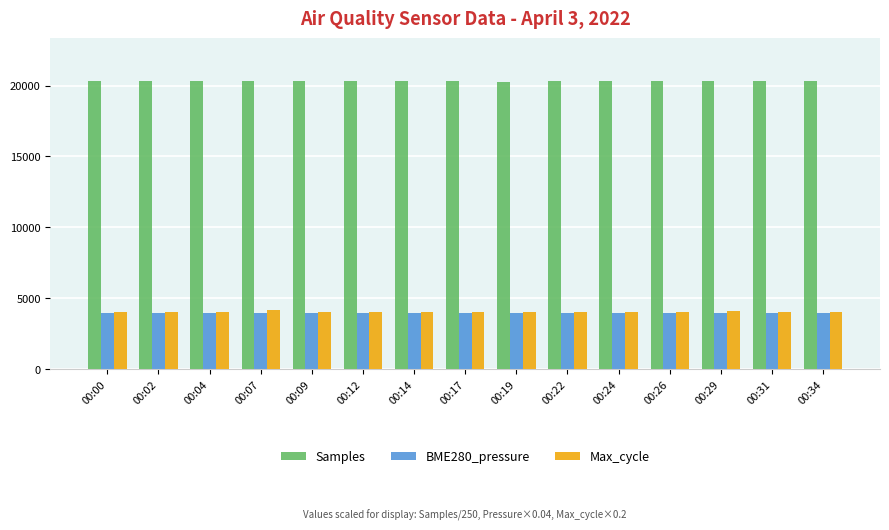

How many distinct data groups are displayed?

3